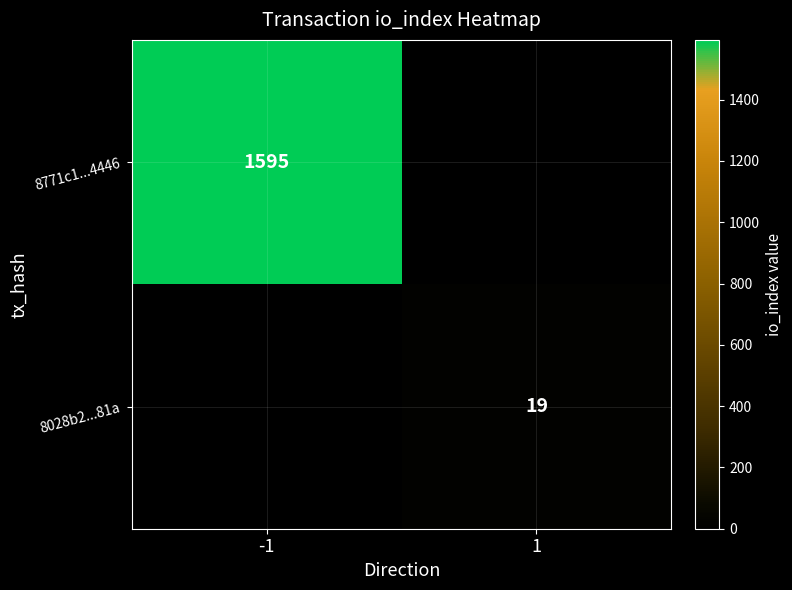

At how many categories does at least one series exceed 607?

1